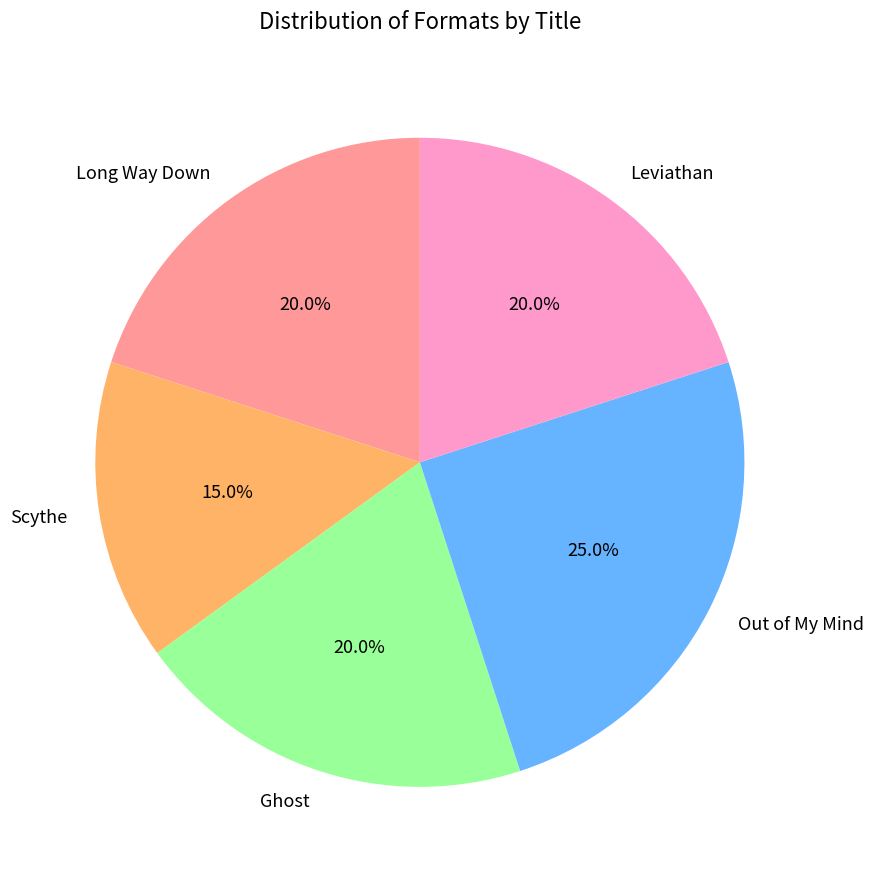

To the nearest percent, what percentage of the pie is Long Way Down?

20%